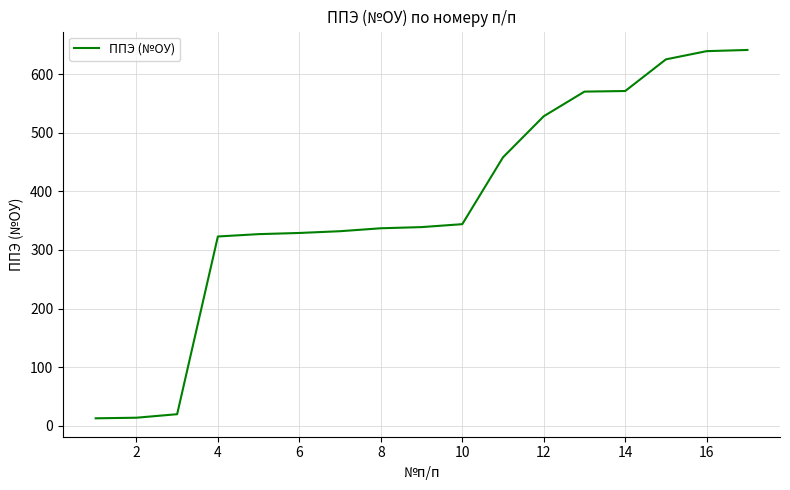

What is the smallest value displayed?

13